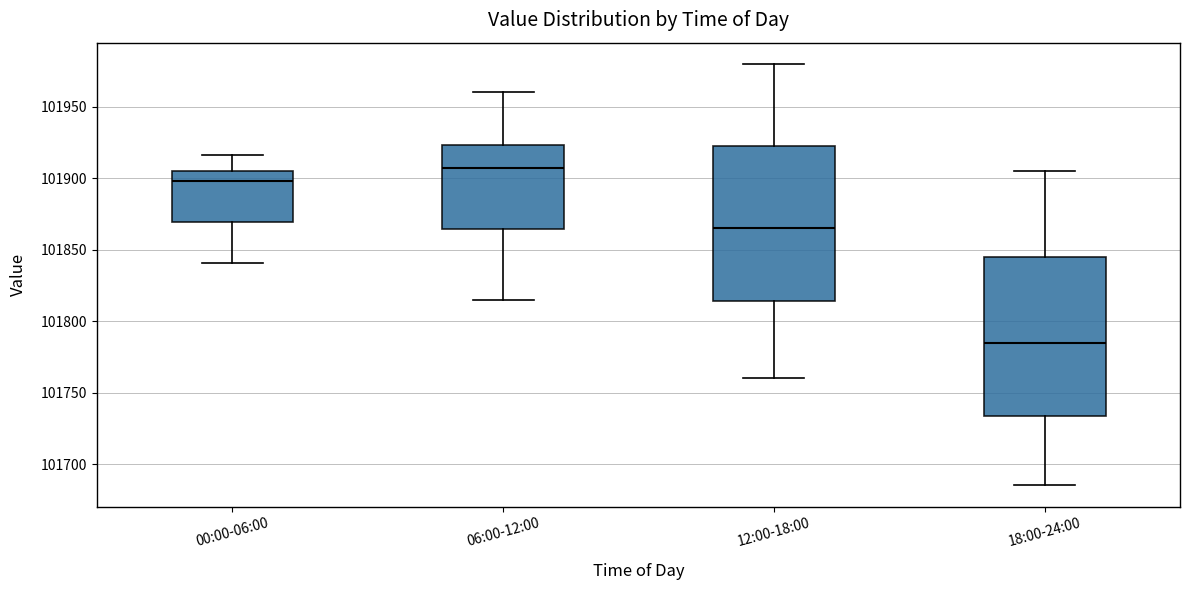

Reading left to right, transcribe this box plot: for each box, give where its median line is, the range the box spans, and where its two whiskers end, as read against the y-axis. The values are not printed on the chart, so give them approximately, as read against the axis.

00:00-06:00: median 101900, box 101870 to 101905, whiskers 101840 to 101915
06:00-12:00: median 101905, box 101865 to 101925, whiskers 101815 to 101960
12:00-18:00: median 101865, box 101815 to 101925, whiskers 101760 to 101980
18:00-24:00: median 101785, box 101735 to 101845, whiskers 101685 to 101905